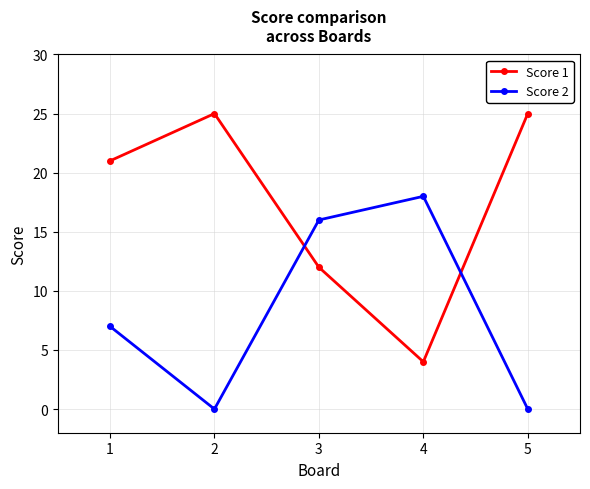

How many Score 2 values are between 0 and 16?

4